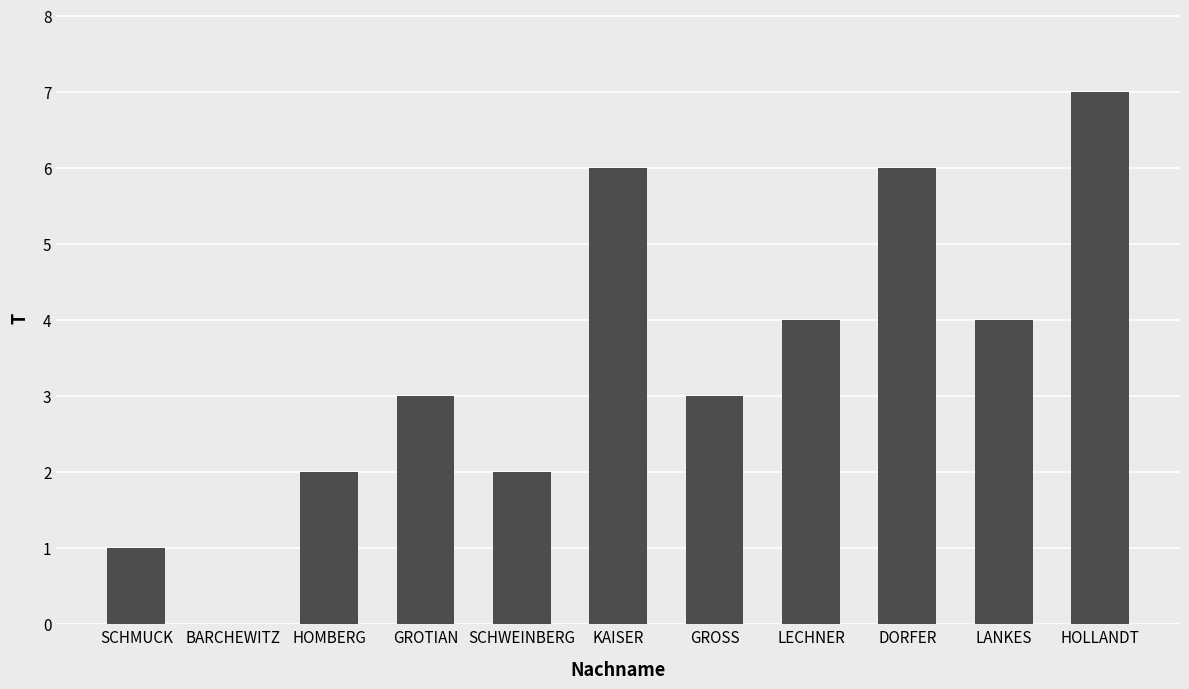

True or false: the data shows 2 at KAISER.

False